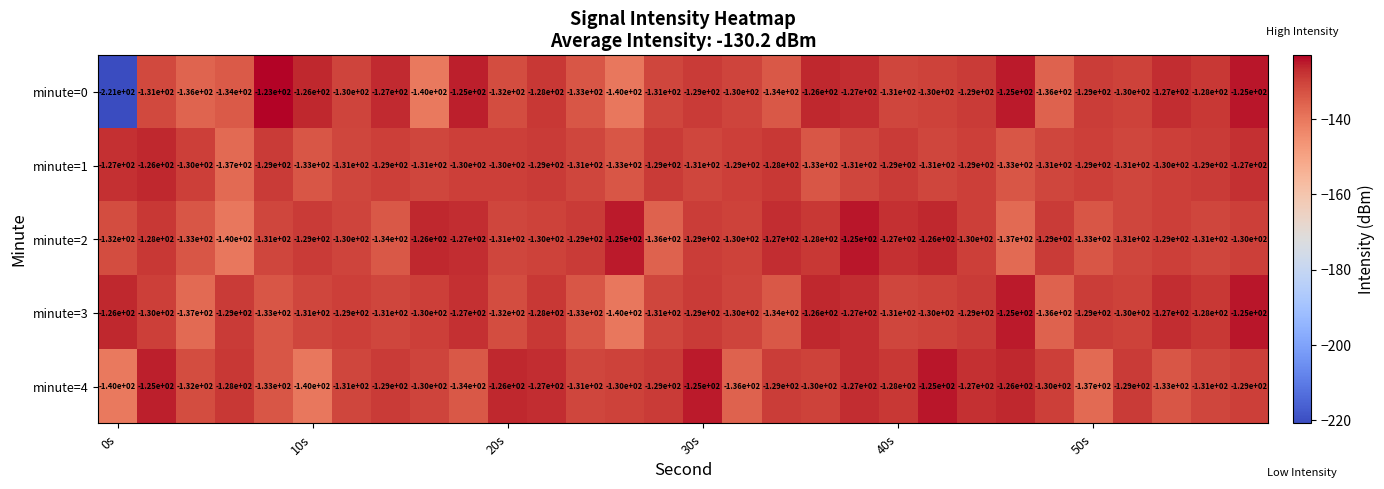

What is the average value of the minute=0 series?

-133